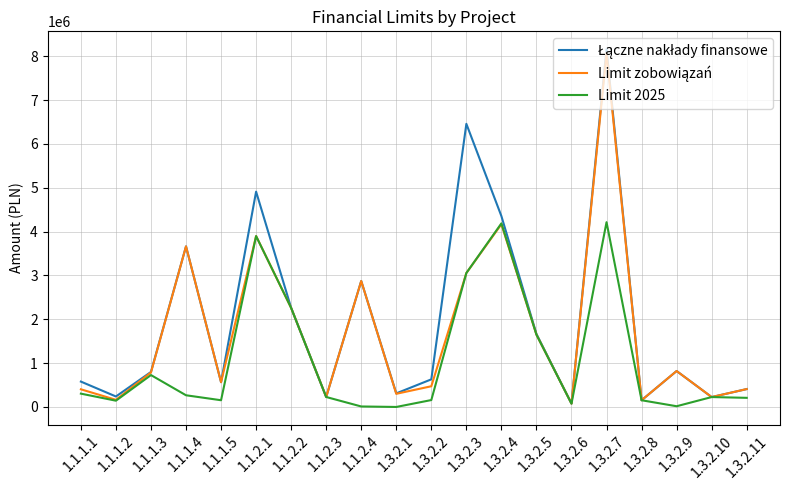

At which label is Limit 2025 closest to 2108000?

1.1.2.2